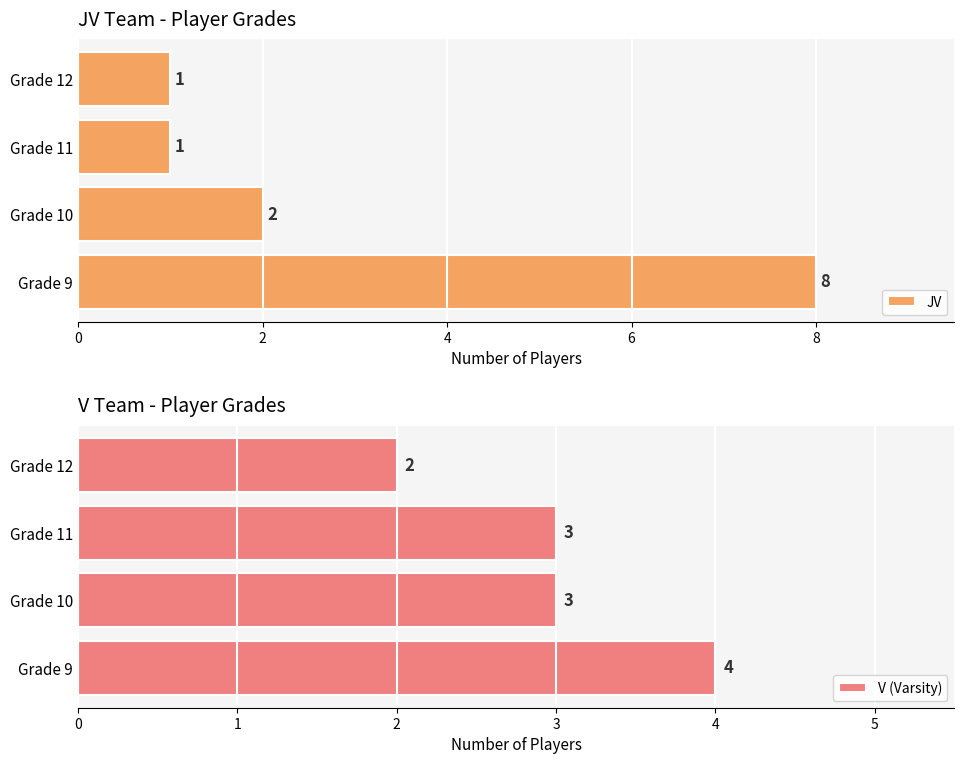

What is the difference between the JV values at Grade 12 and Grade 9?

7